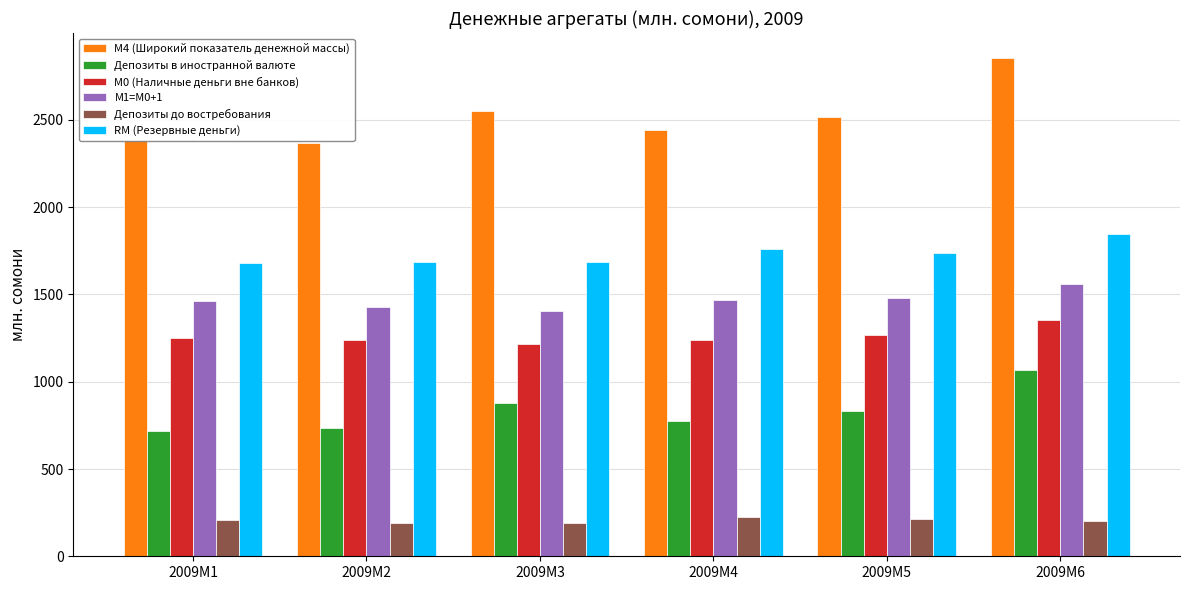

What are all the series names shown in the legend?

М4 (Широкий показатель денежной массы), Депозиты в иностранной валюте, М0 (Наличные деньги вне банков), М1=M0+1, Депозиты до востребования, RM (Резервные деньги)